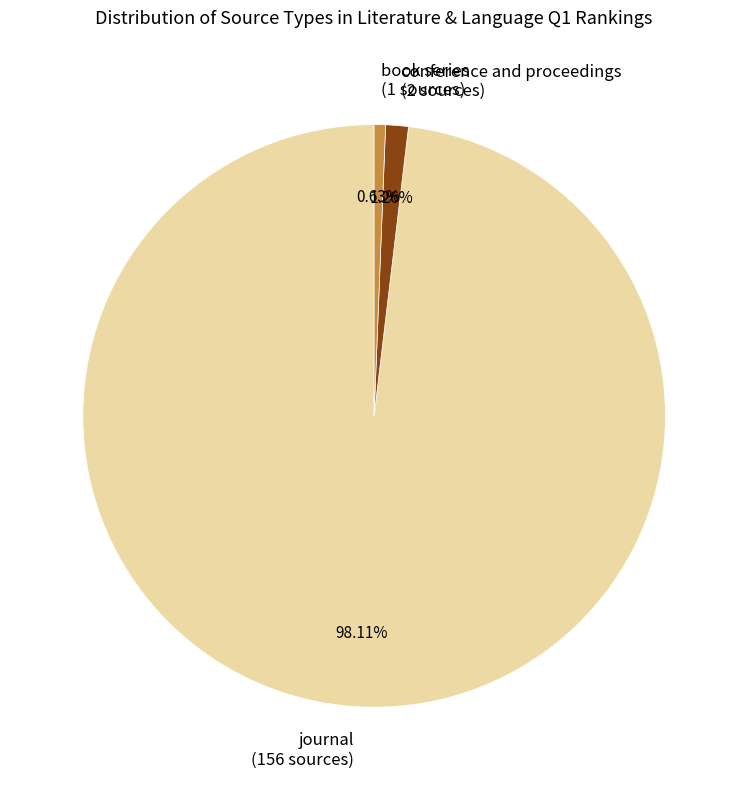

Count the number of slices in the pie.

3